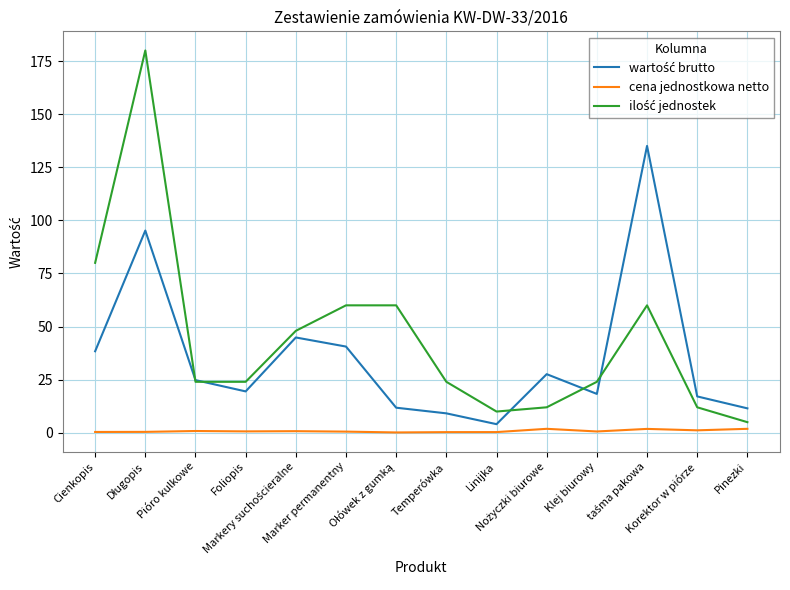

The ilość jednostek series shows 88.3 at Długopis. True or false?

False